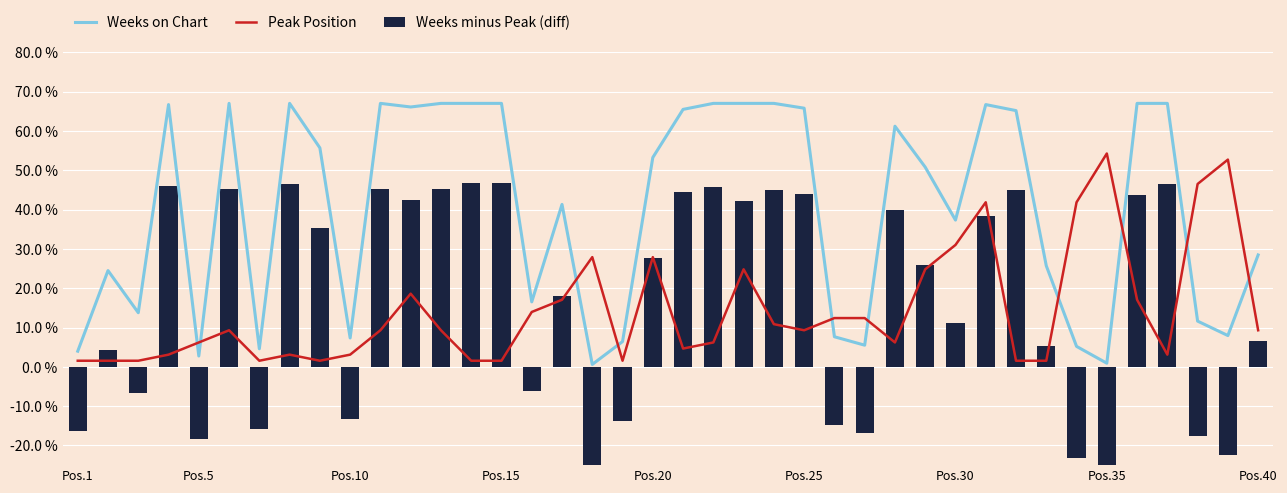

At how many categories does at least one series exceed 1?

40